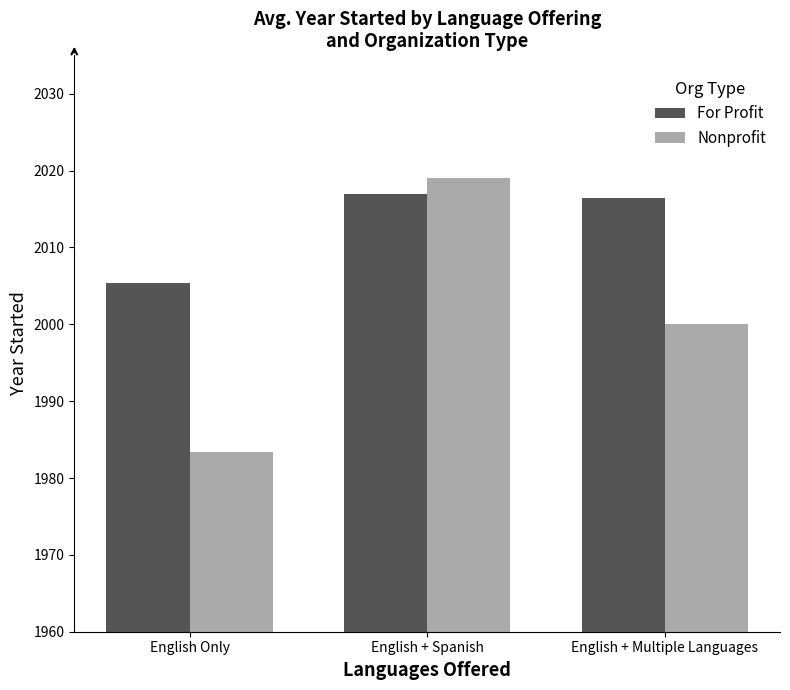

What is the difference between the maximum and minimum values in the For Profit series?

11.6